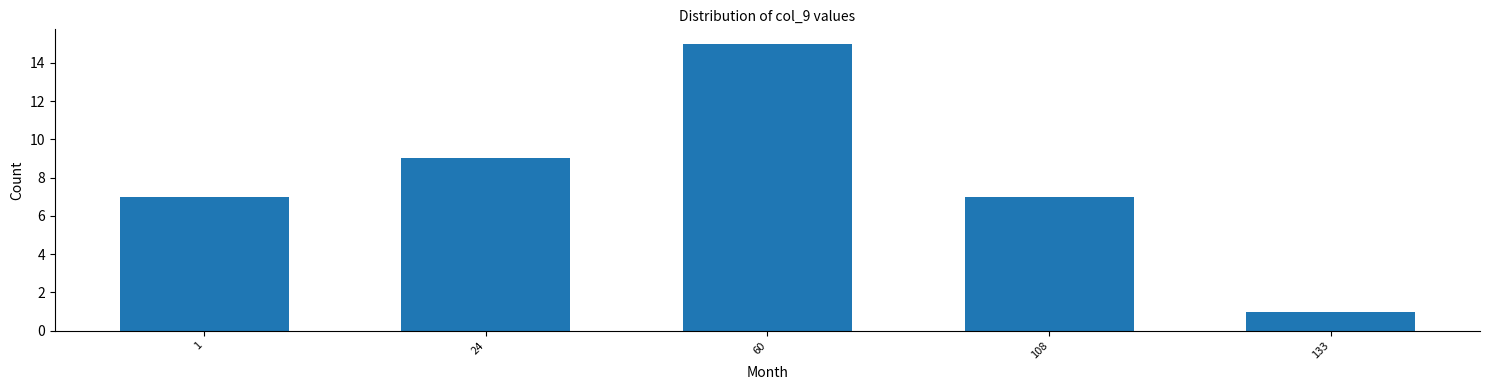

Reading right to left, list all the values displayed in this chart.

1	7	15	9	7